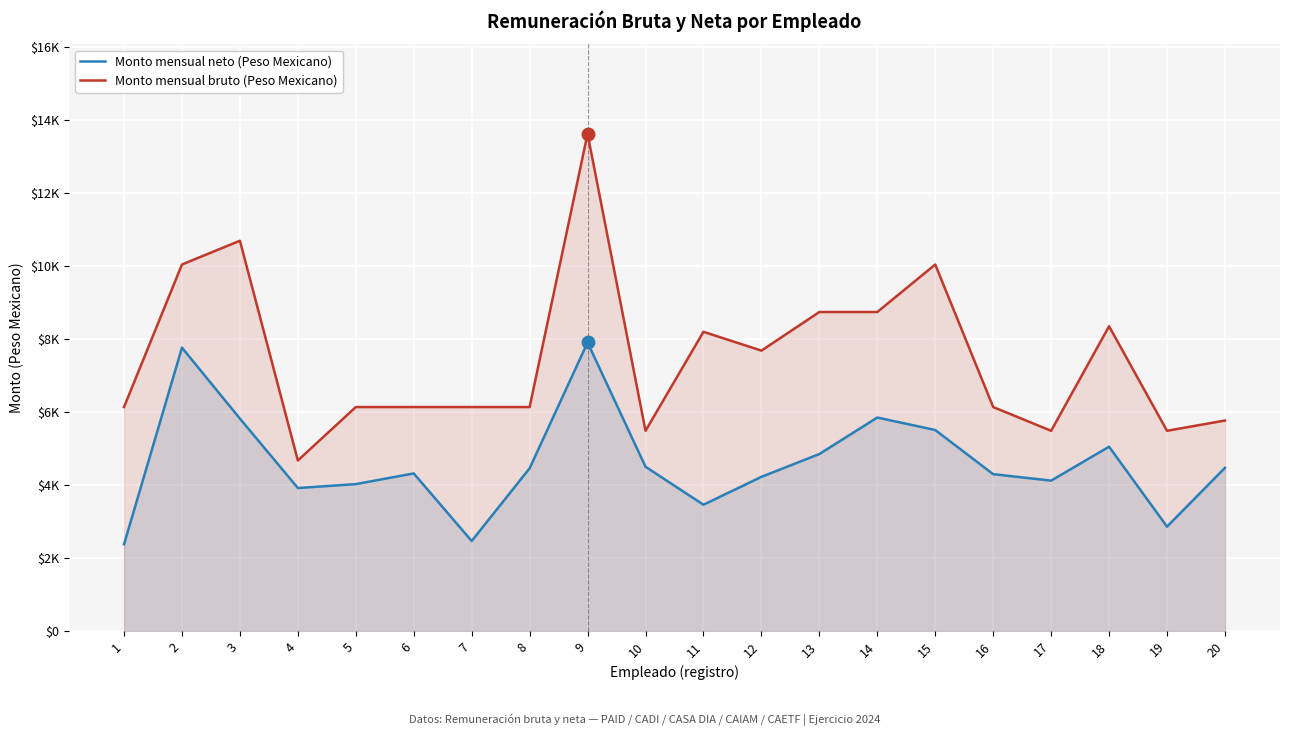

Where is Monto mensual neto (Peso Mexicano) nearest to the value 5137?

18